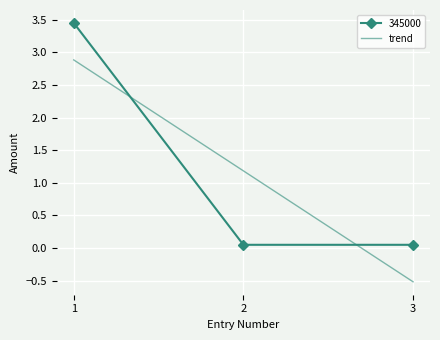

What is the smallest value displayed?

-0.5